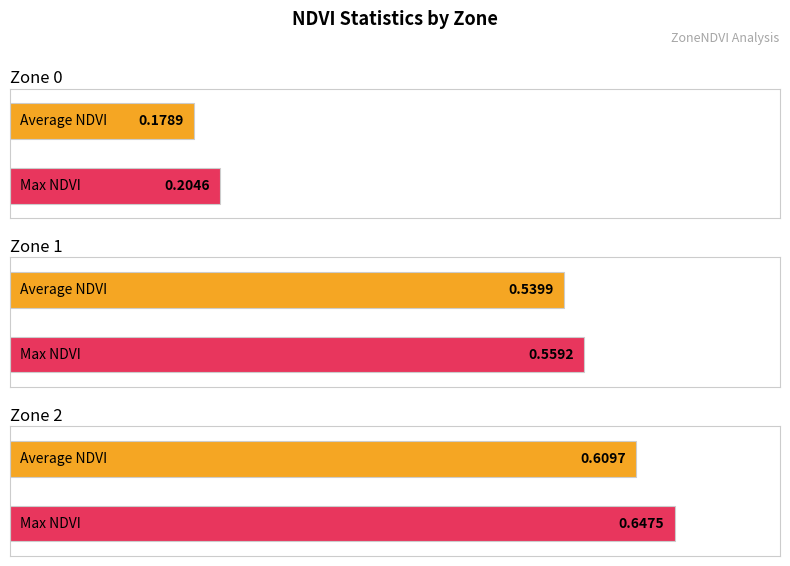

What is the difference between the second highest and minimum values in the Max NDVI series?

0.4